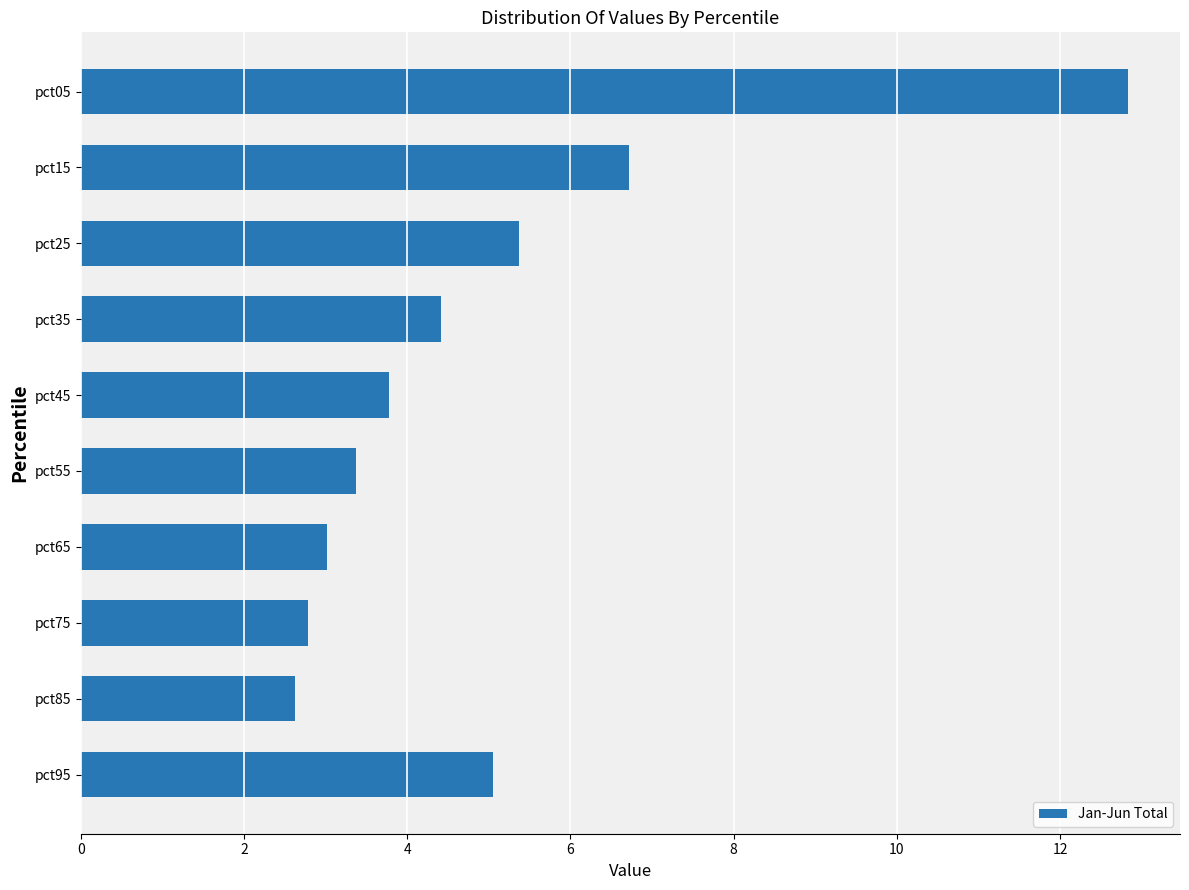

What is the value of the 8th bar from the top?

2.8